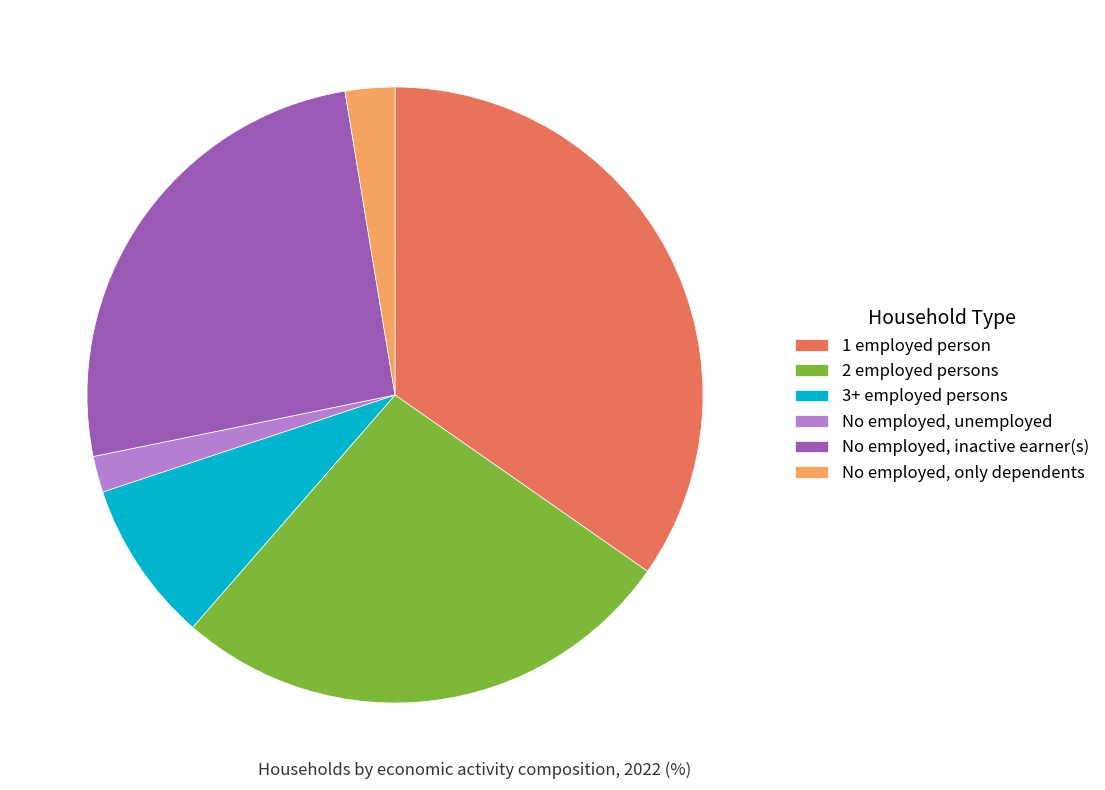

How many segments does this pie chart have?

6